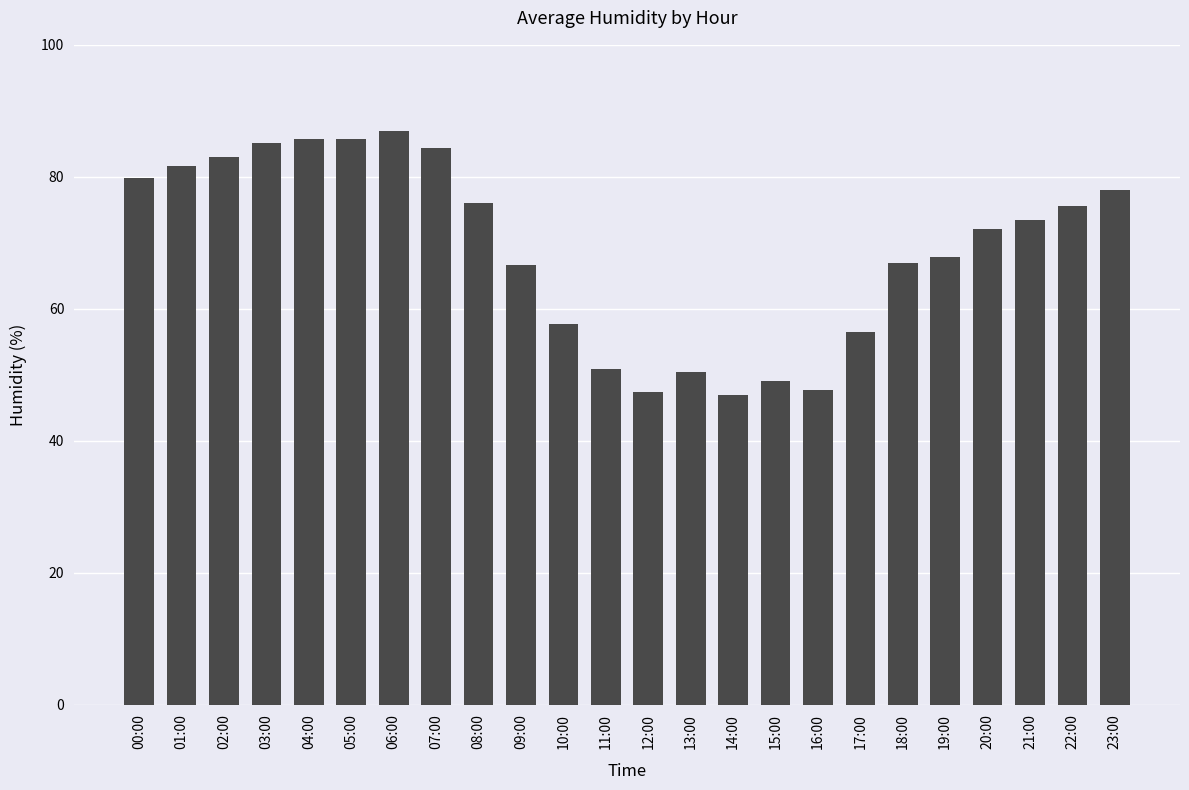

What is the sum of all values?

1655.4